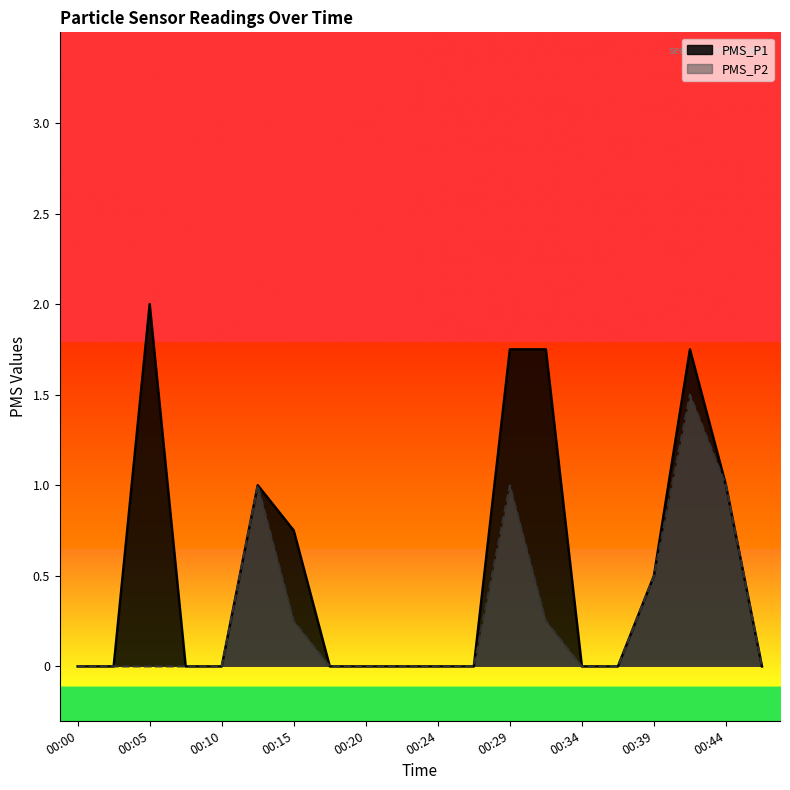

True or false: PMS_P1 has a value of 0.6 at 00:20.

False